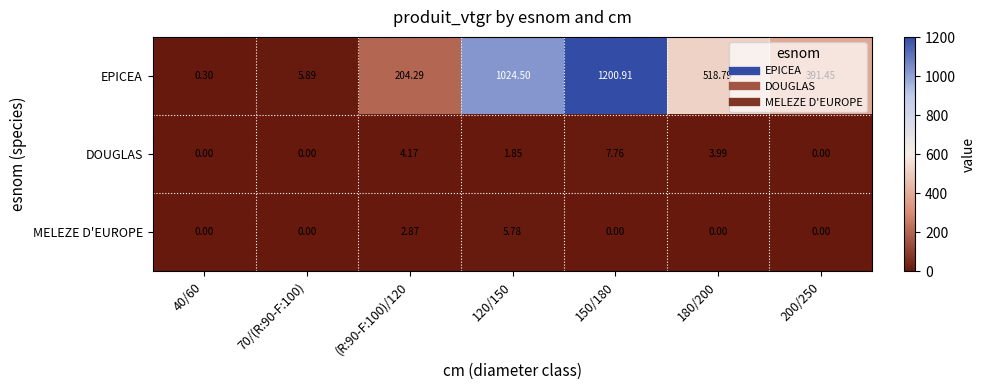

Is the value of EPICEA at 120/150 greater than the value of MELEZE D'EUROPE at 120/150?

Yes